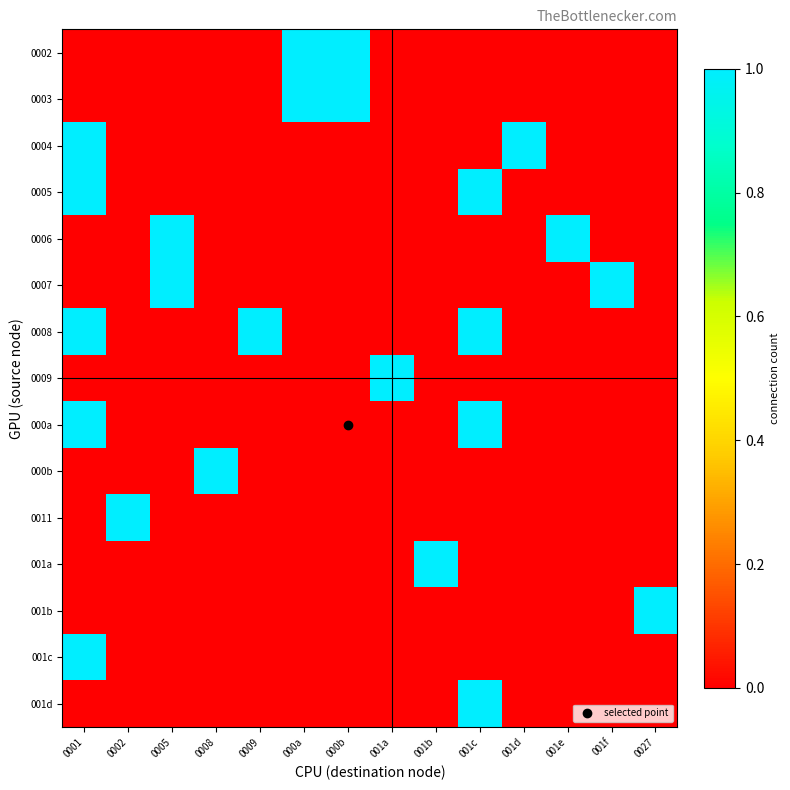

Between 0005 and 0009, which is larger?

0005